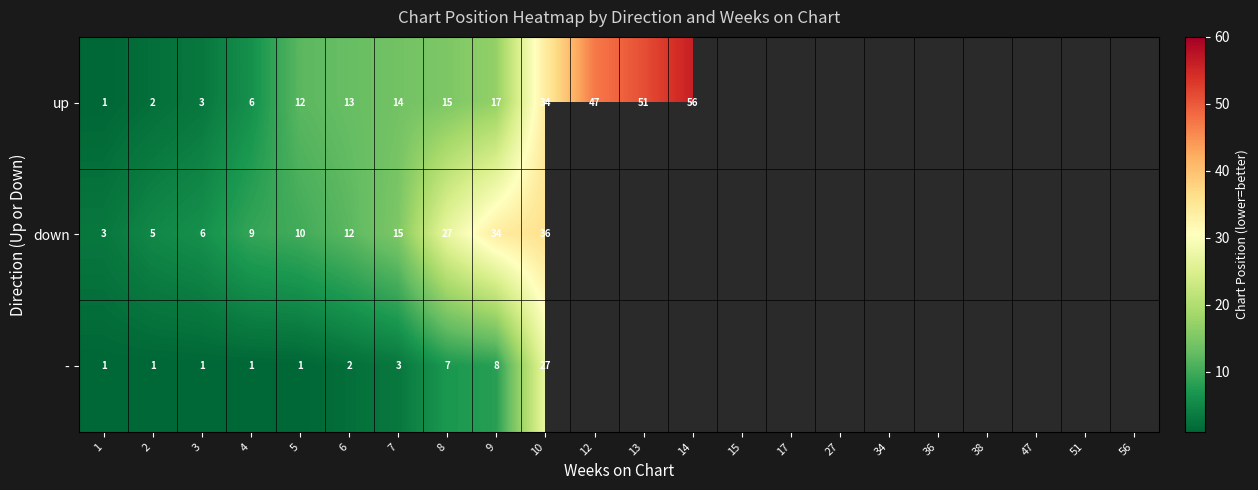

The value of - at 10 is 40. True or false?

False